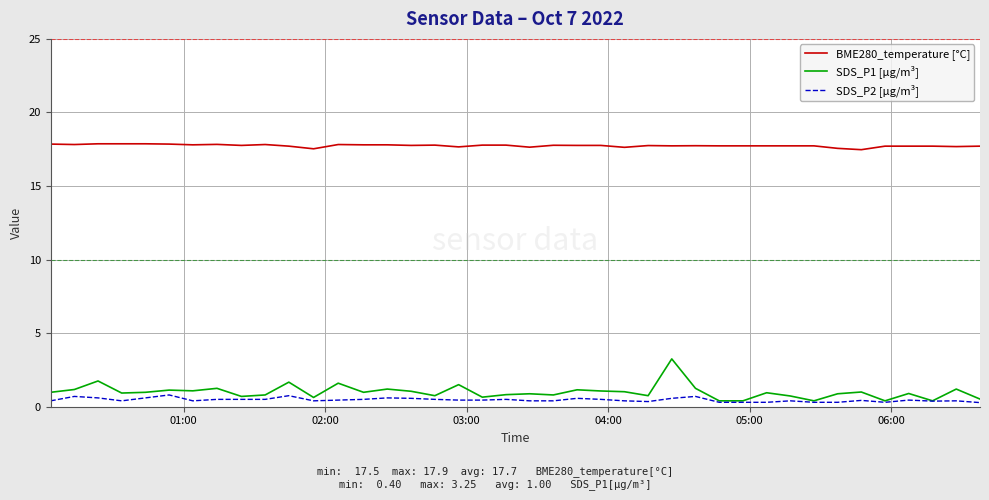

What is the smallest value displayed?

0.3